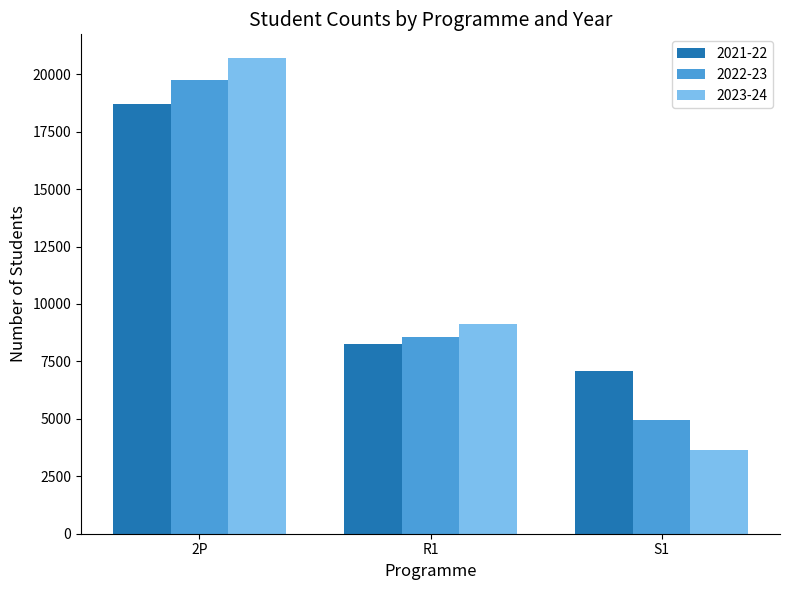

At R1, list the series in order from largest to smallest.

2023-24, 2022-23, 2021-22